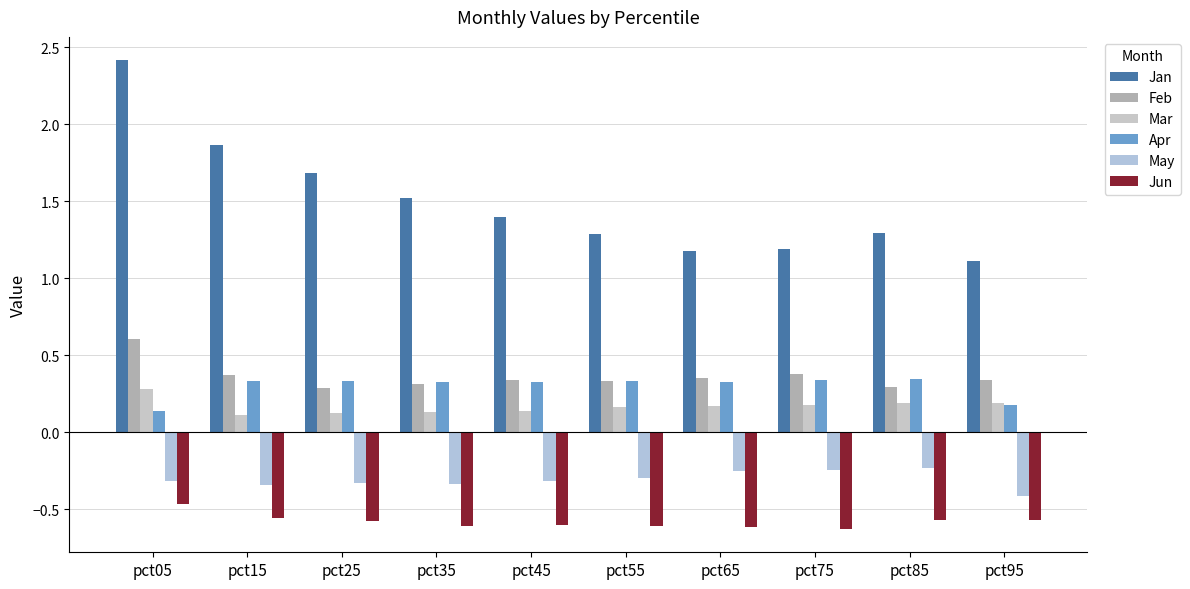

The Apr series shows 0.2 at pct85. True or false?

False